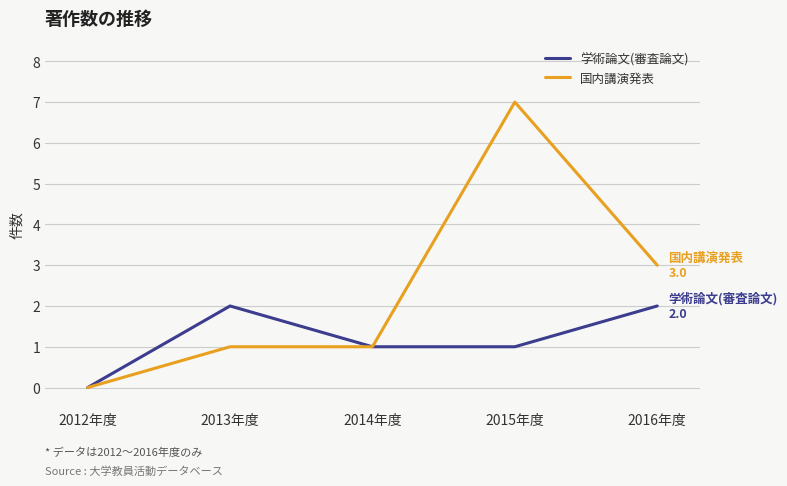

List the series in order of their overall mean, lowest first.

学術論文(審査論文), 国内講演発表